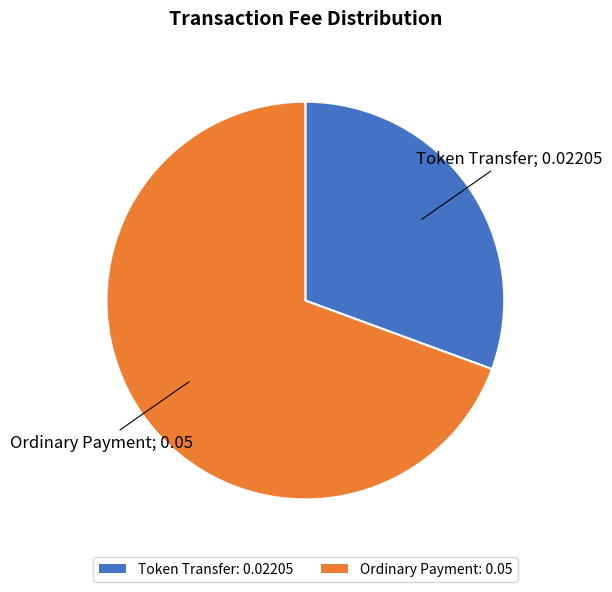

Is it true that Ordinary Payment is 80% of the pie?

False